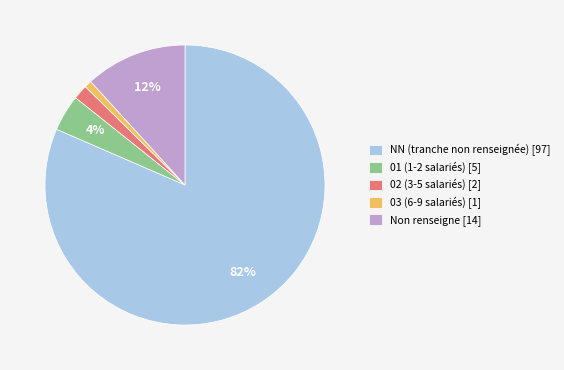

Combined, do Non renseigne [14] and 02 (3-5 salariés) [2] account for over 50%?

No